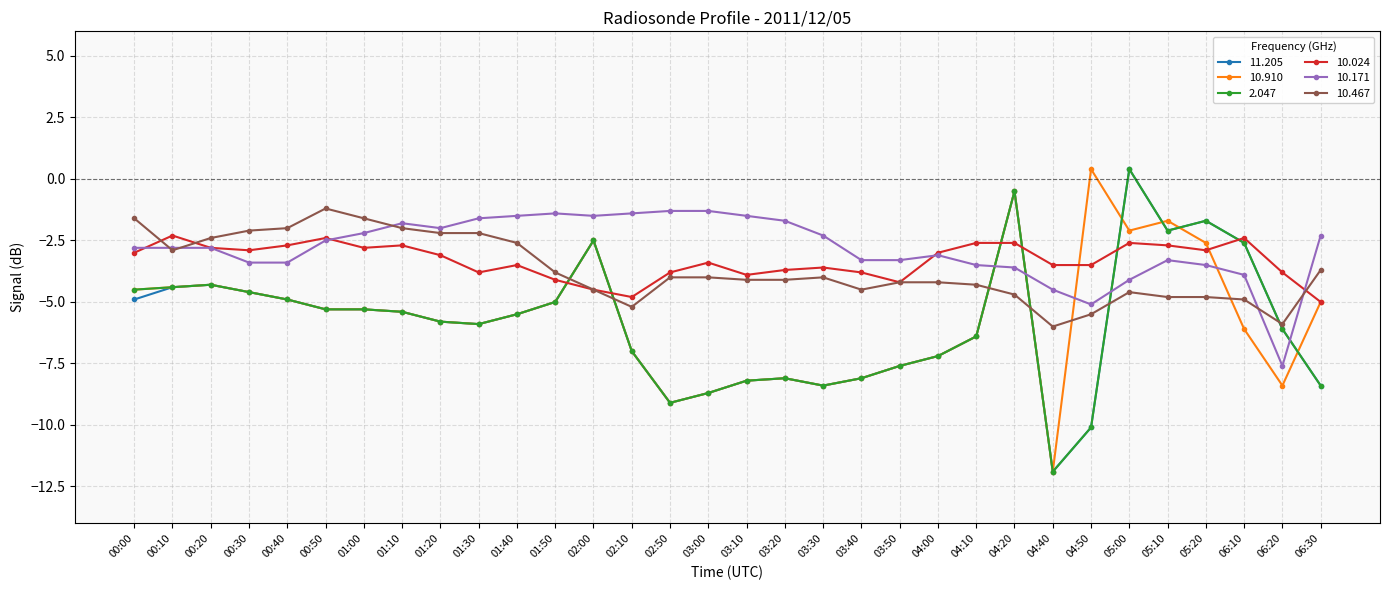

True or false: 11.205 and 10.024 intersect in this chart.

True